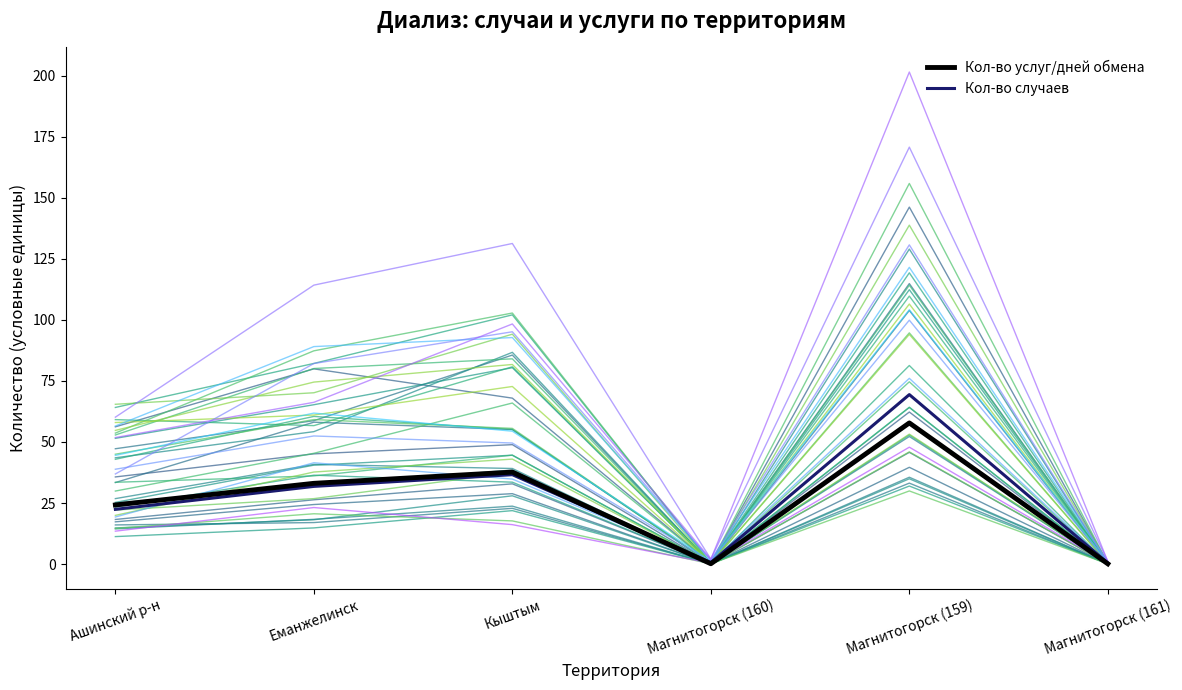

The value of Кол-во услуг/дней обмена at Магнитогорск (159) is 57.8. True or false?

True